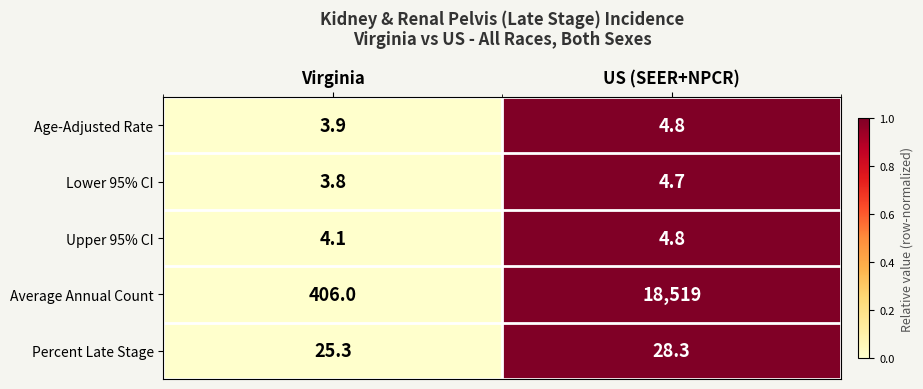

Reading left to right, list all the values displayed in this chart.

Age-Adjusted Rate: 3.9	4.8
Lower 95% CI: 3.8	4.7
Upper 95% CI: 4.1	4.8
Average Annual Count: 406.0	18519.0
Percent Late Stage: 25.3	28.3